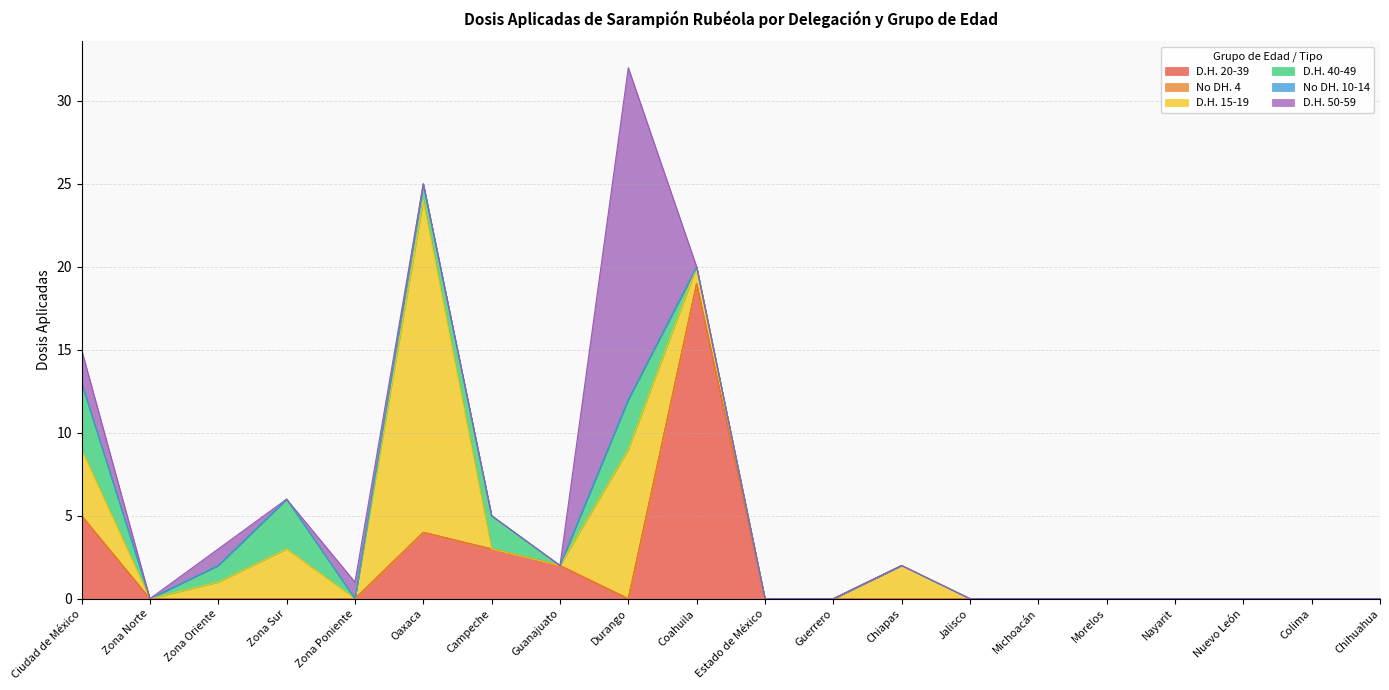

True or false: D.H. 15-19 has a value of 1 at Coahuila.

True